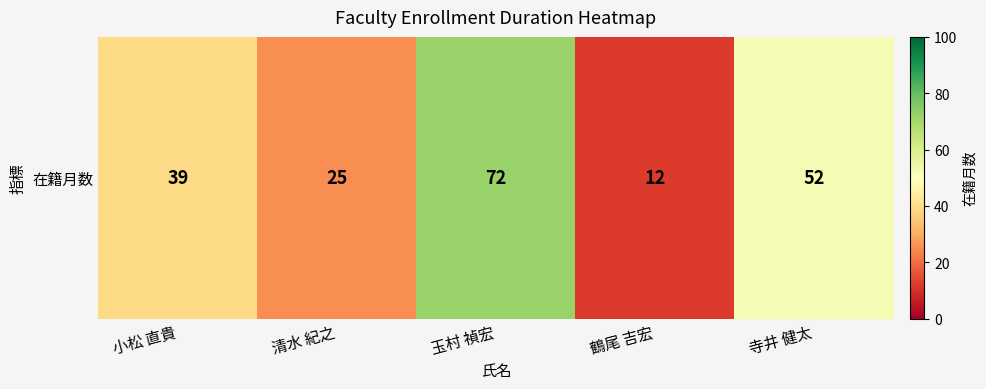

Count the values in the range 25 to 52.

3